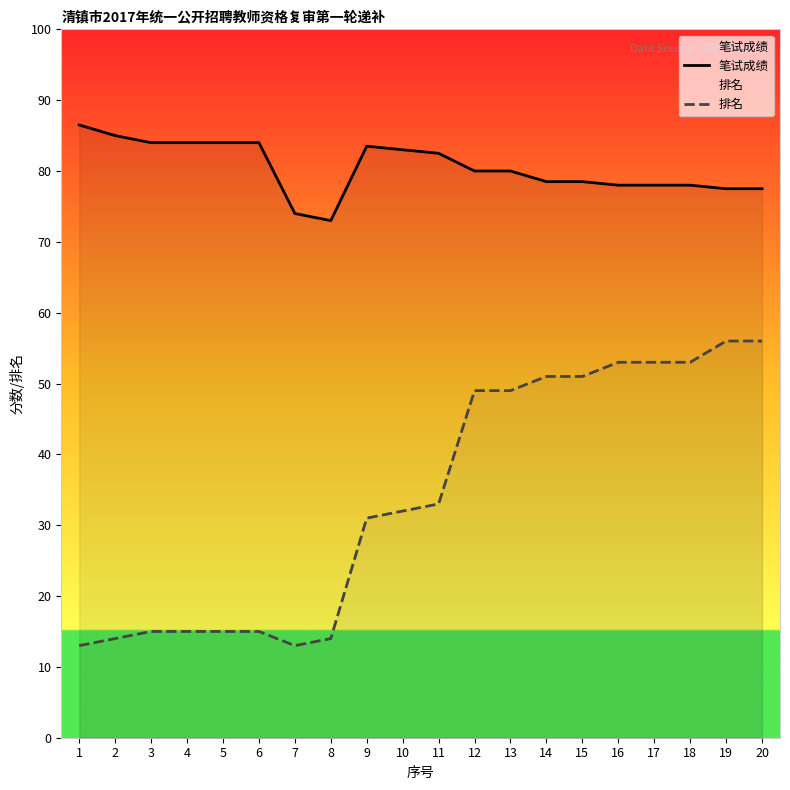

What are all the series names shown in the legend?

笔试成绩, 排名